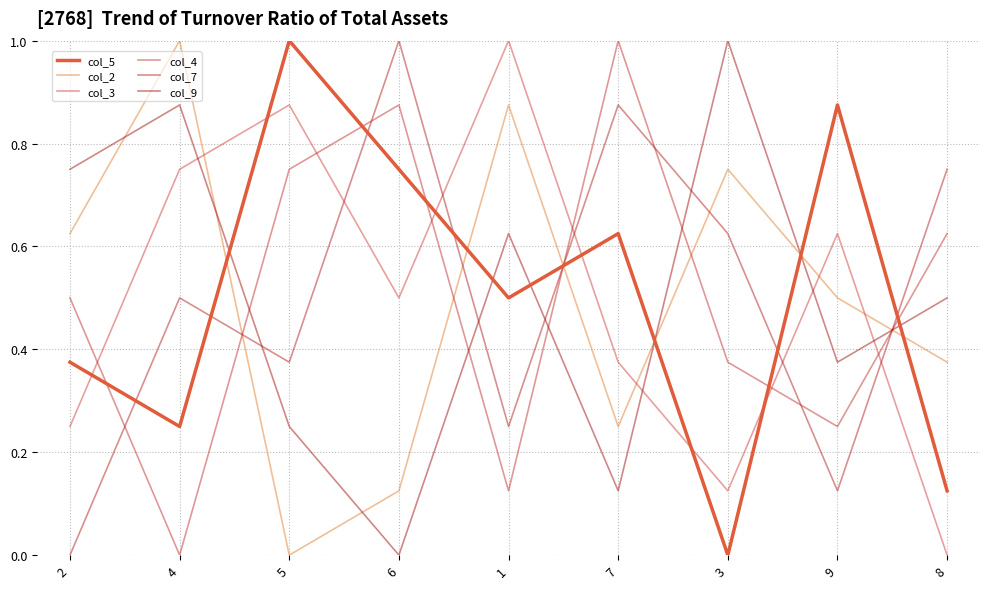

How many interior local peaks does the col_3 series have?

3